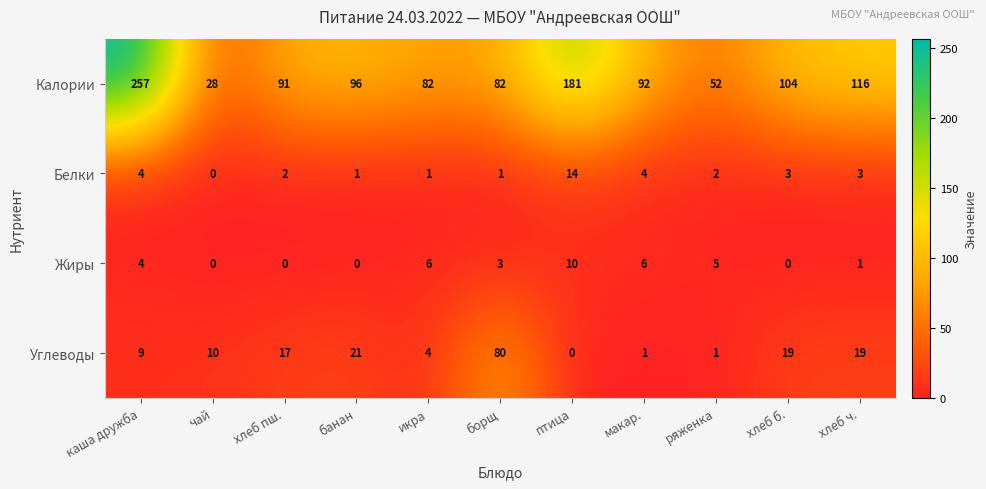

What is the maximum value for Углеводы?

80